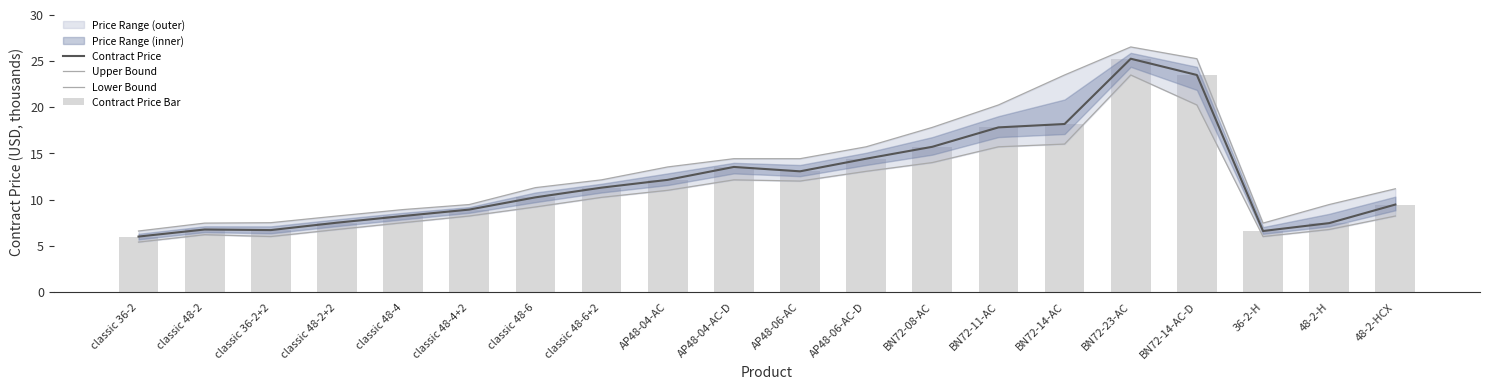

Reading right to left, transcribe all the data shown in this chart.

Contract Price: 9.5	7.5	6.6	23.5	25.2	18.2	17.8	15.7	14.4	13.1	13.5	12.1	11.3	10.2	8.9	8.2	7.5	6.7	6.8	6.0
Upper Bound: 11.2	9.5	7.5	25.2	26.5	23.5	20.2	17.8	15.7	14.4	14.4	13.5	12.1	11.3	9.5	8.9	8.2	7.5	7.5	6.6
Lower Bound: 8.2	6.8	6.0	20.2	23.5	16.0	15.7	14.0	13.1	12.0	12.1	11.0	10.2	9.2	8.2	7.5	6.8	6.0	6.2	5.4
Contract Price Bar: 9.5	7.5	6.6	23.5	25.2	18.2	17.8	15.7	14.4	13.1	13.5	12.1	11.3	10.2	8.9	8.2	7.5	6.7	6.8	6.0